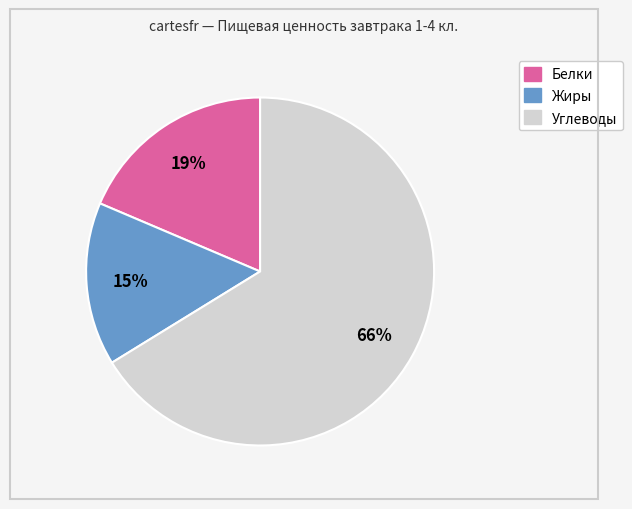

To the nearest percent, what portion does Углеводы represent?

66%